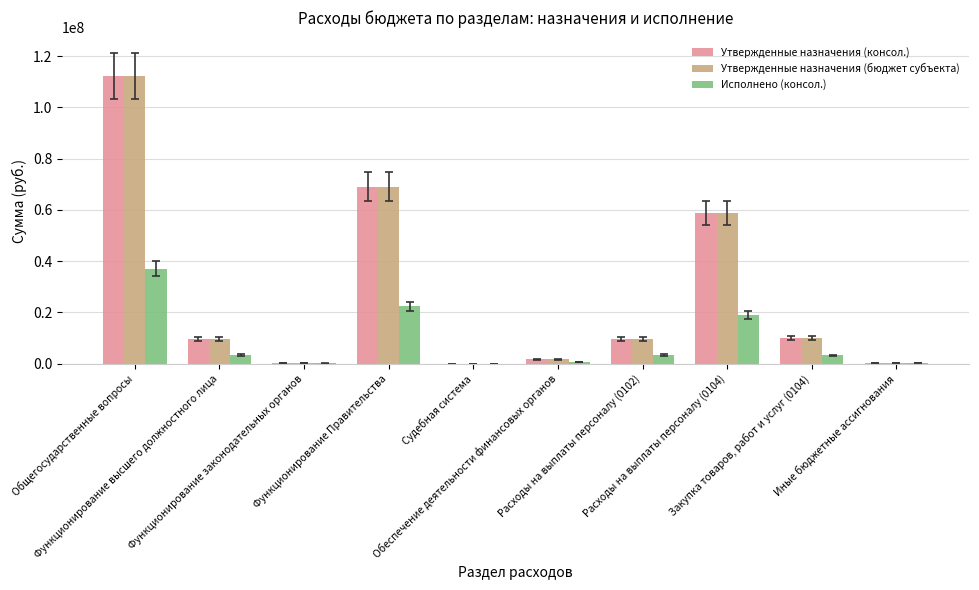

What is the average value of the Утвержденные назначения (бюджет субъекта) series?

27113452.8